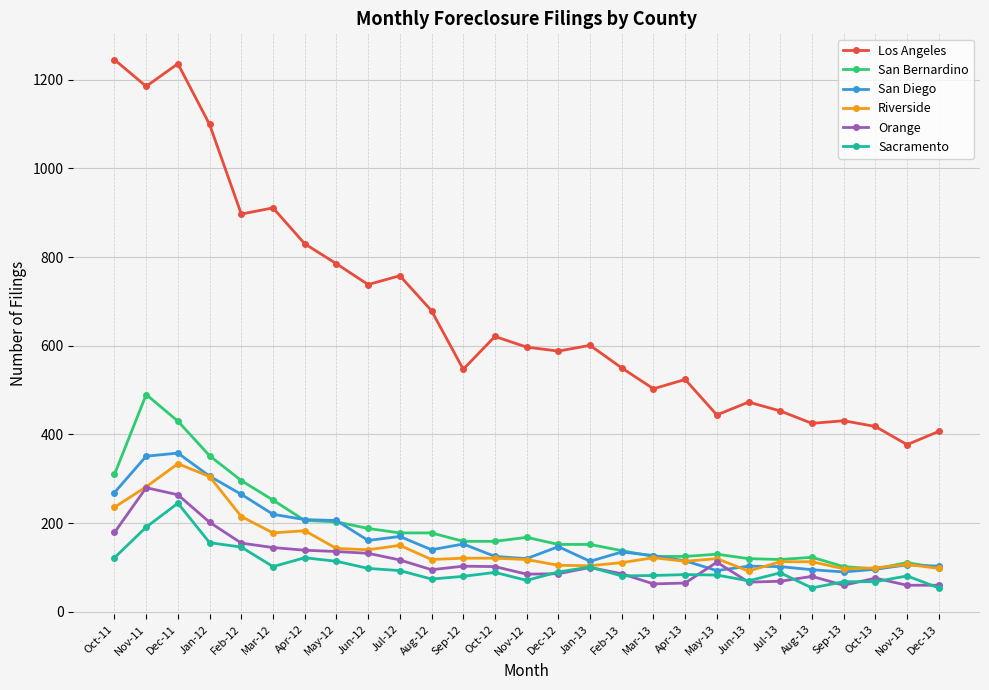

What is the difference between the maximum and minimum values in the Los Angeles series?

868